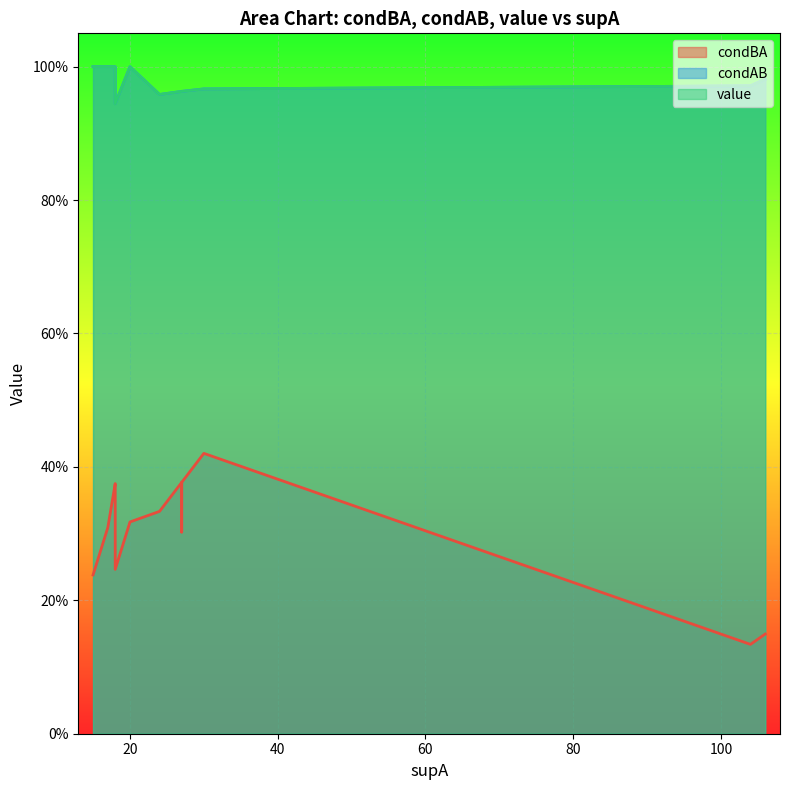

What is the difference between the maximum and minimum values in the value series?

0.1